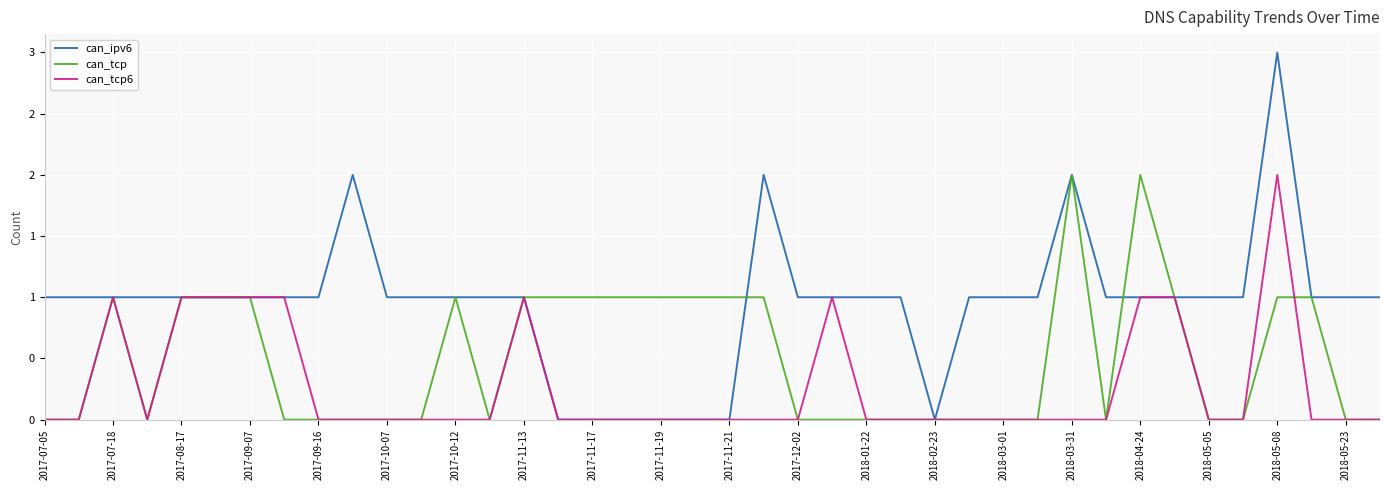

What are all the series names shown in the legend?

can_ipv6, can_tcp, can_tcp6